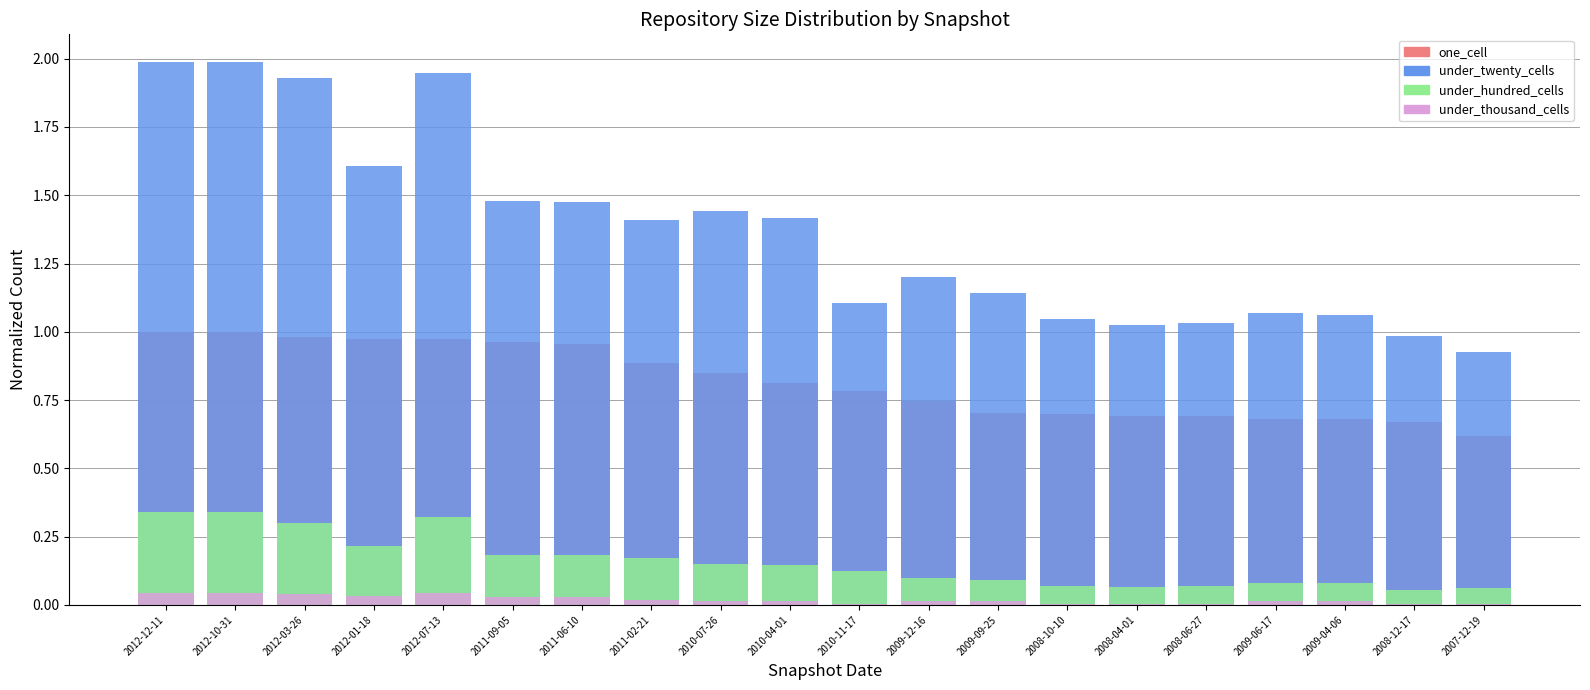

True or false: under_thousand_cells has a value of 0.0 at 2012-10-31.

True